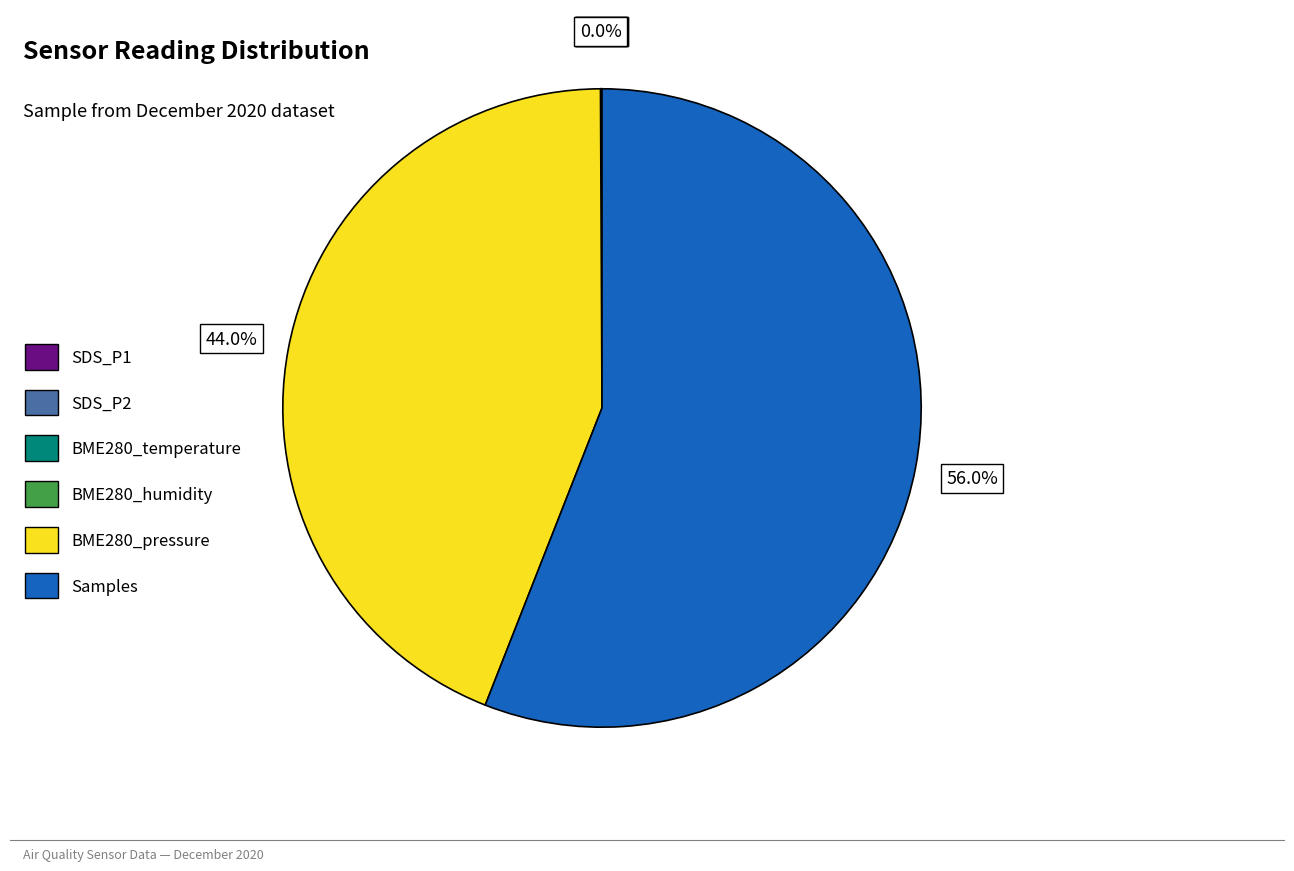

What is the largest slice in the pie chart?

Samples